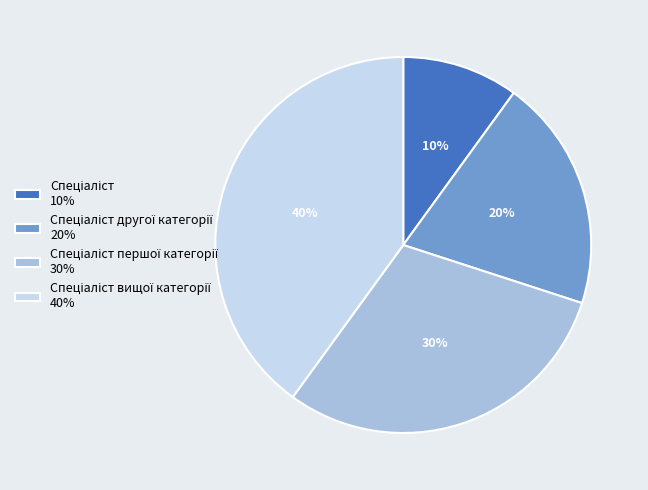

How many slices are in this pie chart?

4